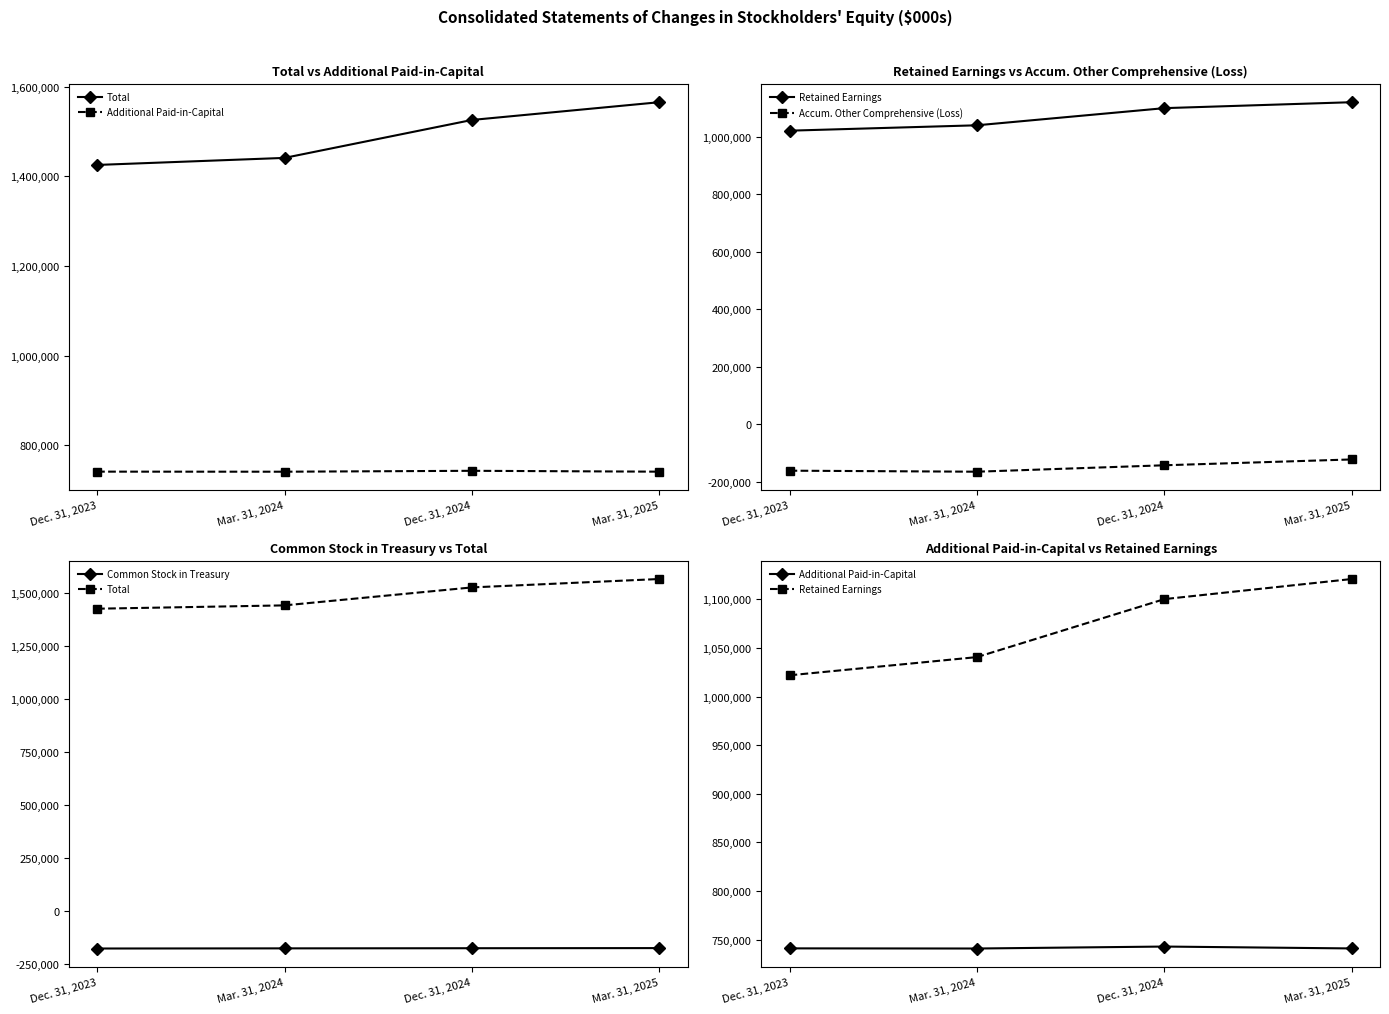

At which label does Accum. Other Comprehensive (Loss) reach its peak?

Mar. 31, 2025